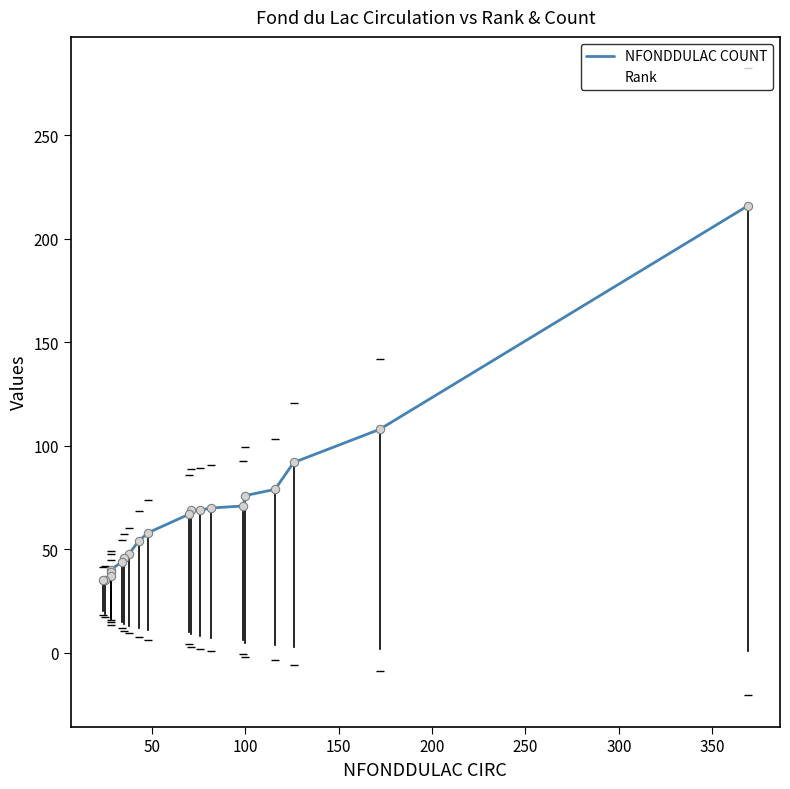

At 350, list the series in order from largest to smallest.

NFONDDULAC COUNT, Rank